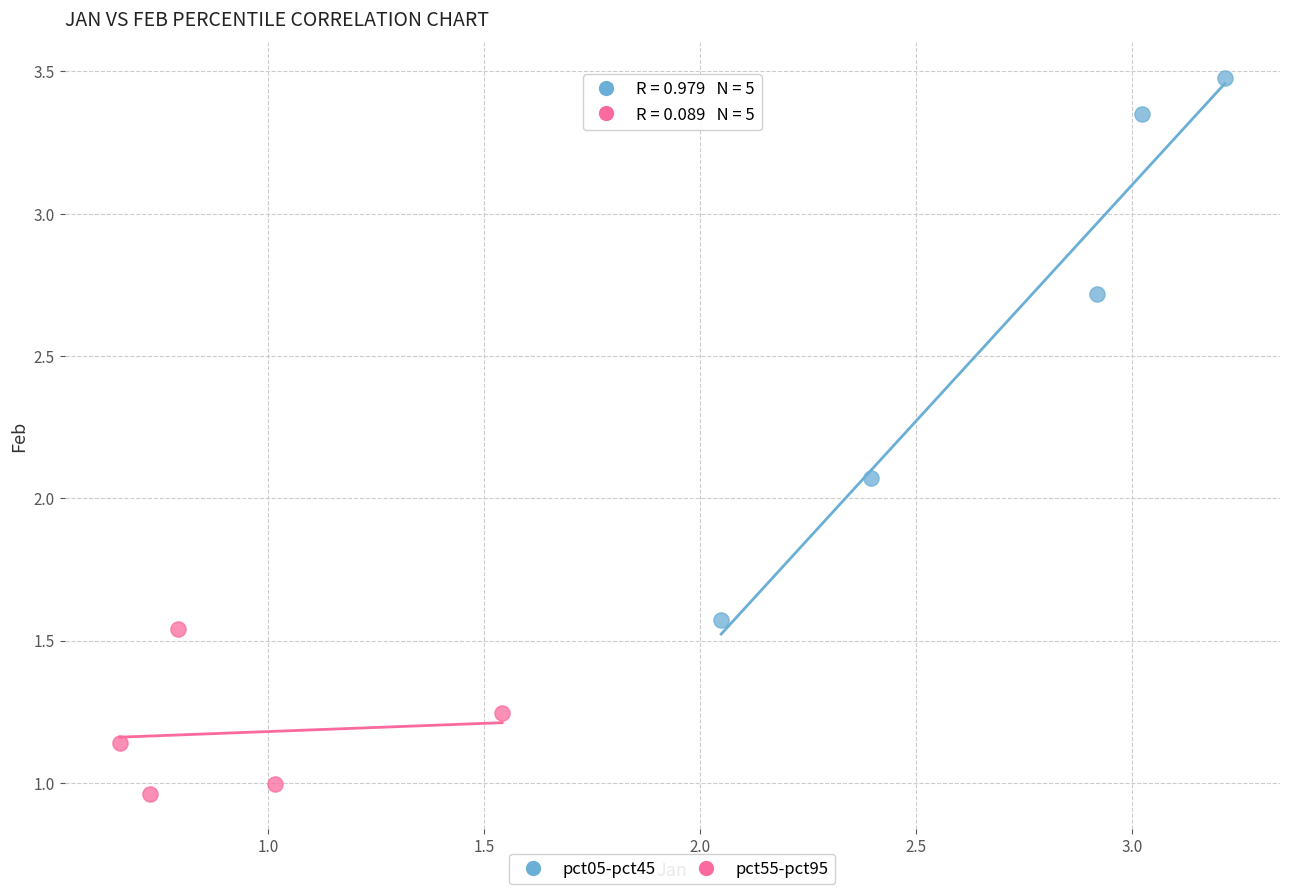

Which series has the largest Y range (max minus min)?

pct05-pct45